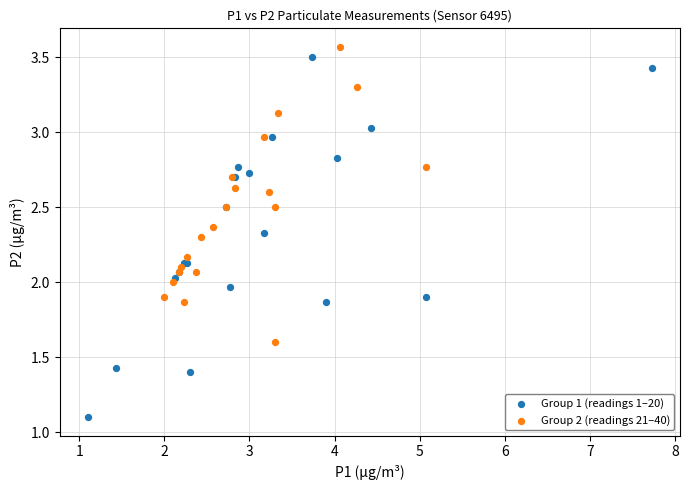

Which series has the largest Y range (max minus min)?

Group 1 (readings 1–20)